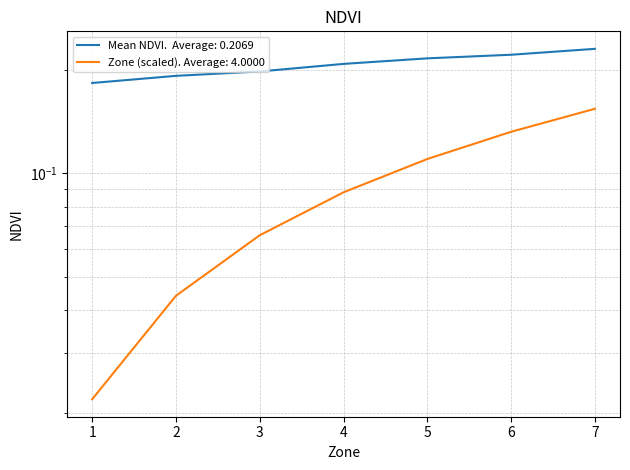

Reading left to right, transcribe all the data shown in this chart.

Mean NDVI by Zone: 1=0.2	2=0.2	3=0.2	4=0.2	5=0.2	6=0.2	7=0.2
Zone Index: 1=0.0	2=0.0	3=0.1	4=0.1	5=0.1	6=0.1	7=0.2